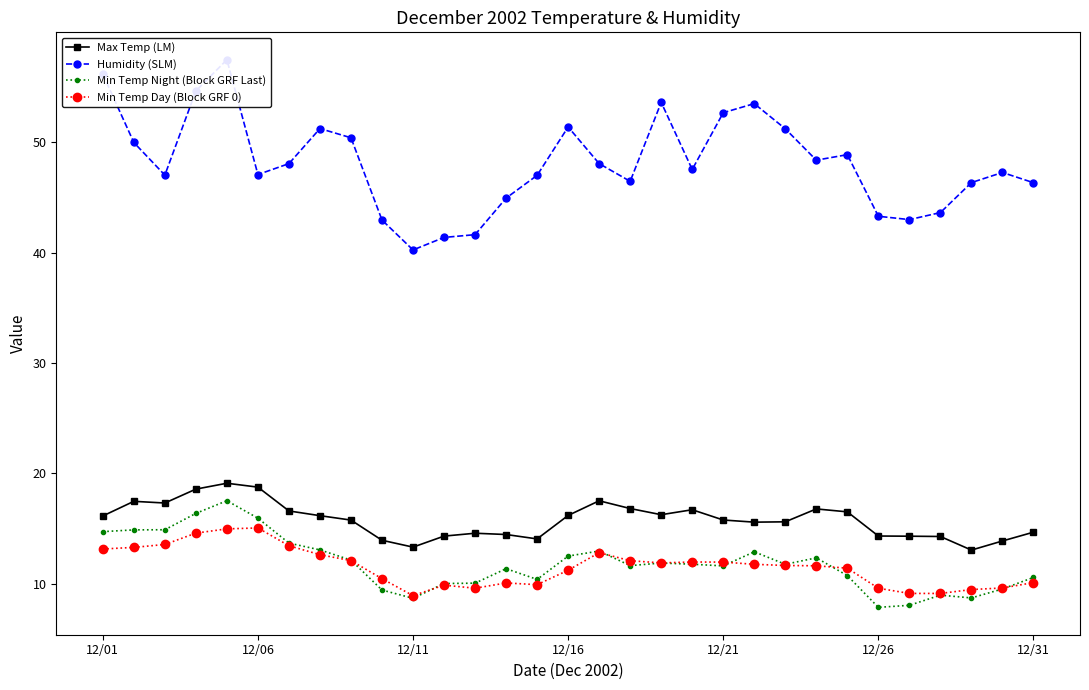

What is the average value of the Humidity (SLM) series?

48.1